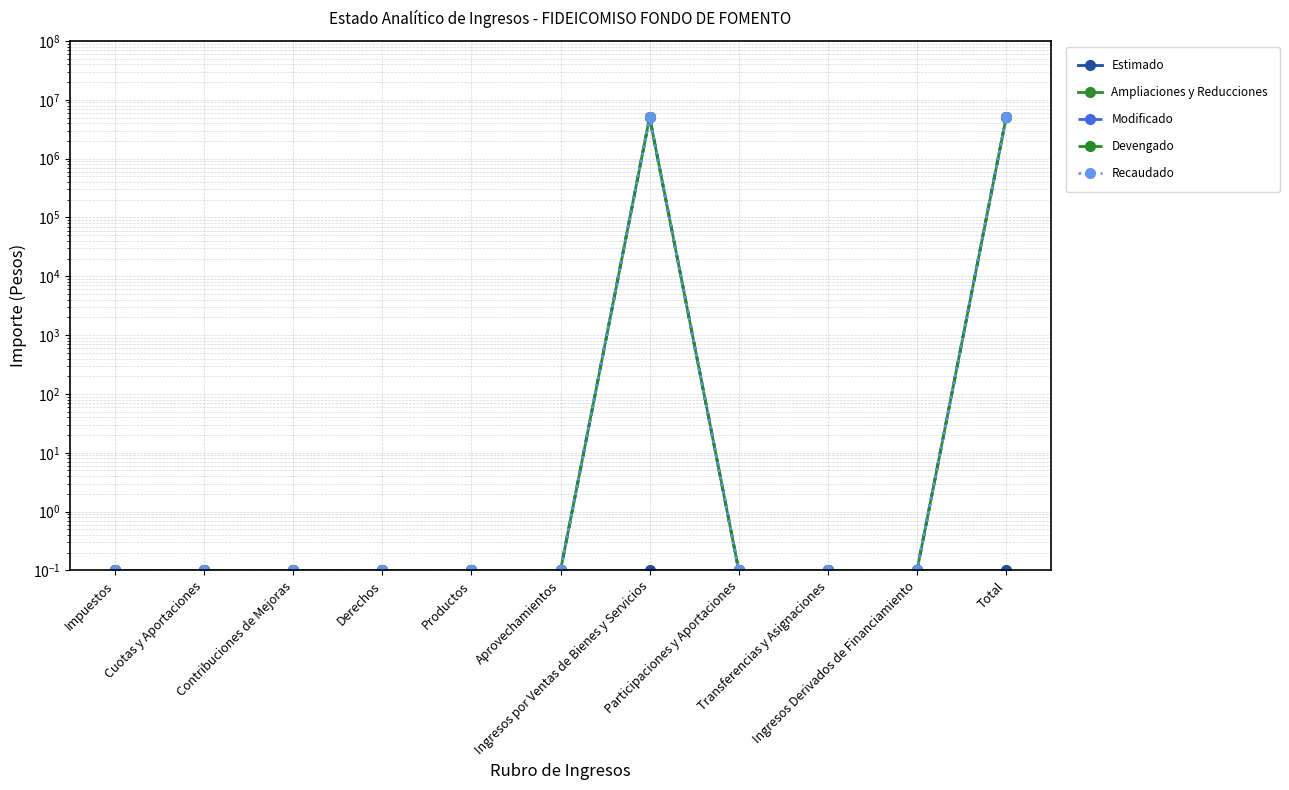

Which category has the highest value in the Modificado series?

Ingresos por Ventas de Bienes y Servicios